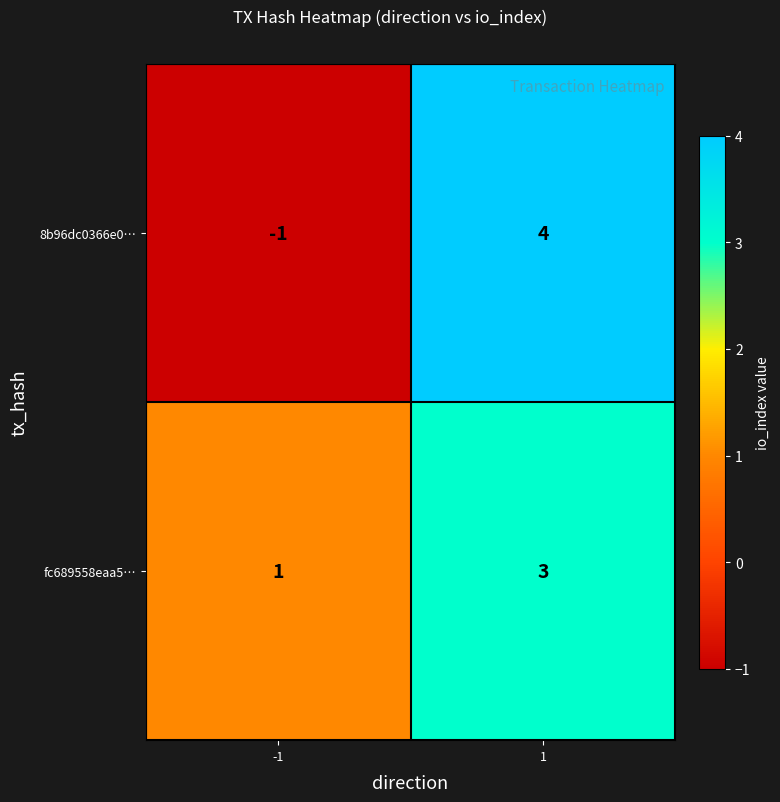

The value of 8b96dc0366e0… at 1 is 6. True or false?

False